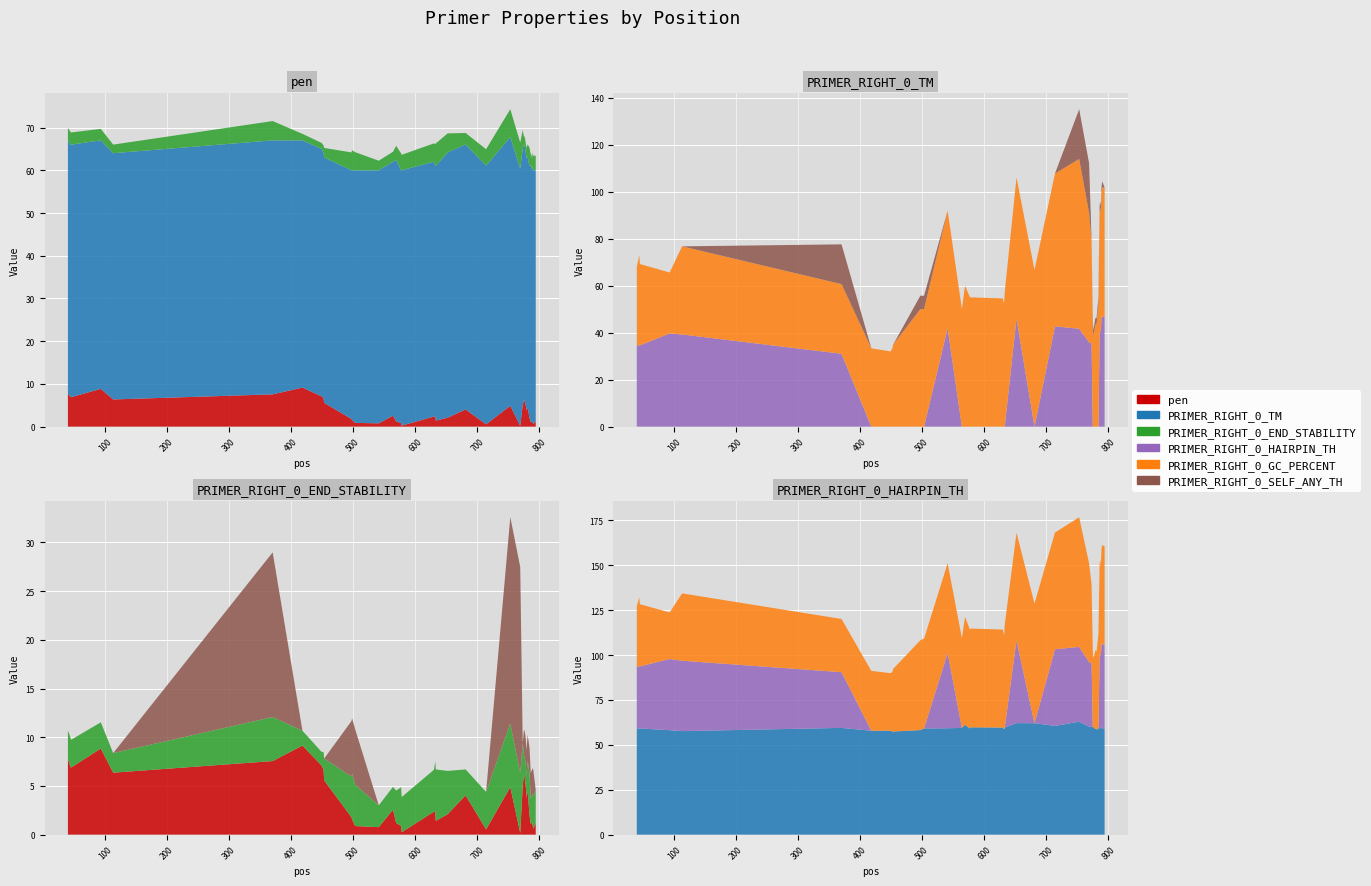

Reading left to right, list all the values displayed in this chart.

pen: 40=7.8	44=7.0	45=6.9	93=8.8	113=6.4	370=7.6	418=9.1	449=7.1	452=6.7	453=5.6	497=1.8	498=1.6	503=0.9	541=0.8	564=2.6	569=1.2	577=0.9	578=0.2	630=2.4	632=2.4	633=1.4	652=2.1	681=4.0	714=0.5	753=4.9	769=0.2	773=5.0	775=6.2	776=6.1	777=5.4	778=4.9	779=3.8	781=4.5	784=2.0	786=1.1	787=1.2	788=1.3	789=1.0	790=0.6	794=1.2
PRIMER_RIGHT_0_TM: 40=59.2	44=59.0	45=59.1	93=58.2	113=57.6	370=59.4	418=57.9	449=57.9	452=57.3	453=57.4	497=58.2	498=58.4	503=59.1	541=59.2	564=59.4	569=61.2	577=59.1	578=59.8	630=59.6	632=58.6	633=59.6	652=62.1	681=62.0	714=60.5	753=62.9	769=60.2	773=60.0	775=59.8	776=59.9	777=59.6	778=59.1	779=59.2	781=58.5	784=59.0	786=60.1	787=59.8	788=58.7	789=60.0	790=59.4	794=58.8
PRIMER_RIGHT_0_END_STABILITY: 40=2.9	44=3.0	45=2.9	93=2.7	113=2.0	370=4.5	418=1.5	449=1.4	452=1.8	453=2.2	497=4.2	498=4.7	503=4.2	541=2.2	564=2.3	569=3.3	577=4.0	578=3.6	630=4.3	632=5.1	633=5.3	652=4.5	681=2.7	714=3.9	753=6.5	769=6.1	773=4.4	775=1.9	776=1.9	777=2.2	778=2.2	779=2.2	781=3.1	784=4.3	786=2.6	787=2.7	788=2.7	789=3.2	790=3.4	794=3.4
PRIMER_RIGHT_0_HAIRPIN_TH: 40=34.6	44=34.6	45=34.6	93=39.6	113=39.2	370=31.0	418=0.0	449=0.0	452=0.0	453=0.0	497=0.0	498=0.0	503=0.0	541=41.9	564=0.0	569=0.0	577=0.0	578=0.0	630=0.0	632=0.0	633=0.0	652=46.0	681=0.0	714=42.7	753=41.6	769=35.9	773=35.4	775=0.0	776=0.0	777=0.0	778=0.0	779=0.0	781=0.0	784=0.0	786=39.0	787=40.9	788=40.9	789=46.8	790=46.8	794=46.8
PRIMER_RIGHT_0_GC_PERCENT: 40=33.3	44=38.5	45=34.6	93=25.9	113=37.5	370=29.6	418=33.3	449=32.0	452=33.3	453=34.8	497=50.0	498=50.0	503=50.0	541=50.0	564=50.0	569=60.0	577=55.0	578=55.0	630=54.5	632=52.4	633=57.1	652=60.0	681=66.7	714=65.0	753=72.2	769=55.0	773=44.0	775=42.3	776=38.5	777=40.0	778=41.7	779=43.5	781=43.5	784=52.4	786=52.4	787=52.4	788=50.0	789=52.4	790=55.0	794=55.0
PRIMER_RIGHT_0_SELF_ANY_TH: 40=0.0	44=0.0	45=0.0	93=0.0	113=0.0	370=16.9	418=0.0	449=0.0	452=0.0	453=0.0	497=5.7	498=5.7	503=5.7	541=0.0	564=0.0	569=0.0	577=0.0	578=0.0	630=0.0	632=0.0	633=0.0	652=0.0	681=0.0	714=0.0	753=21.2	769=21.2	773=0.0	775=2.7	776=2.7	777=2.7	778=2.7	779=2.7	781=2.7	784=2.7	786=2.7	787=2.7	788=2.7	789=2.7	790=2.7	794=0.0